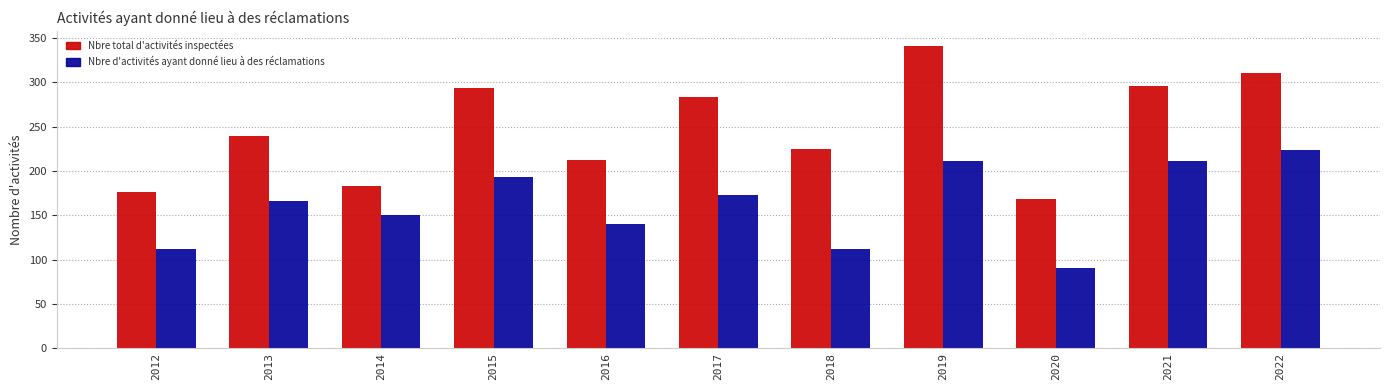

Does the chart contain stacked bars?

No